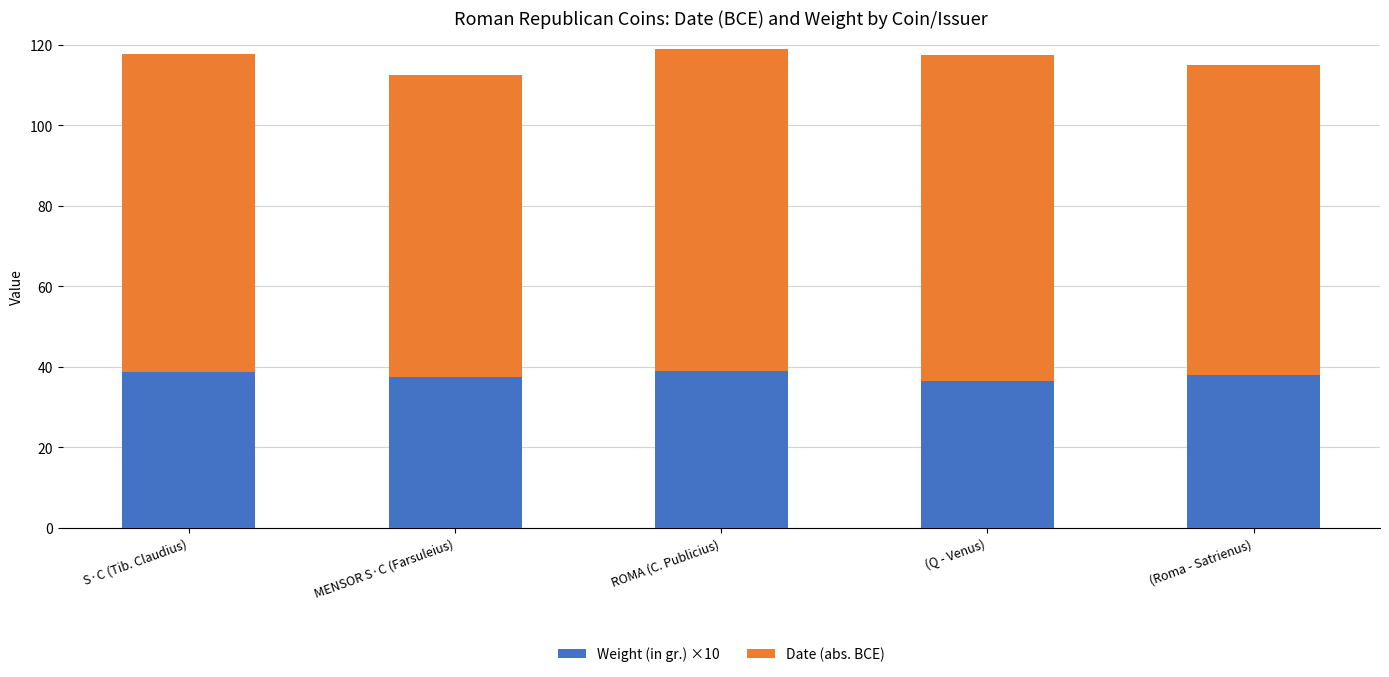

What is the lowest value of the Weight (in gr.) ×10 series?

36.5